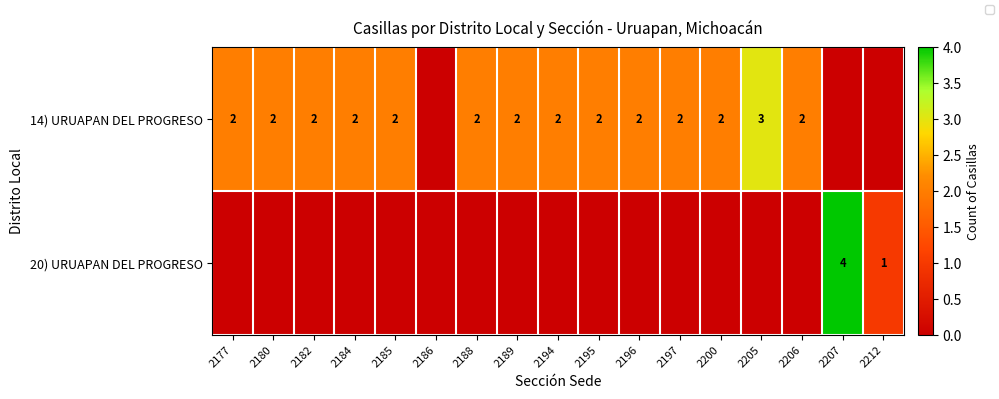

What is the maximum value for 14) URUAPAN DEL PROGRESO?

3